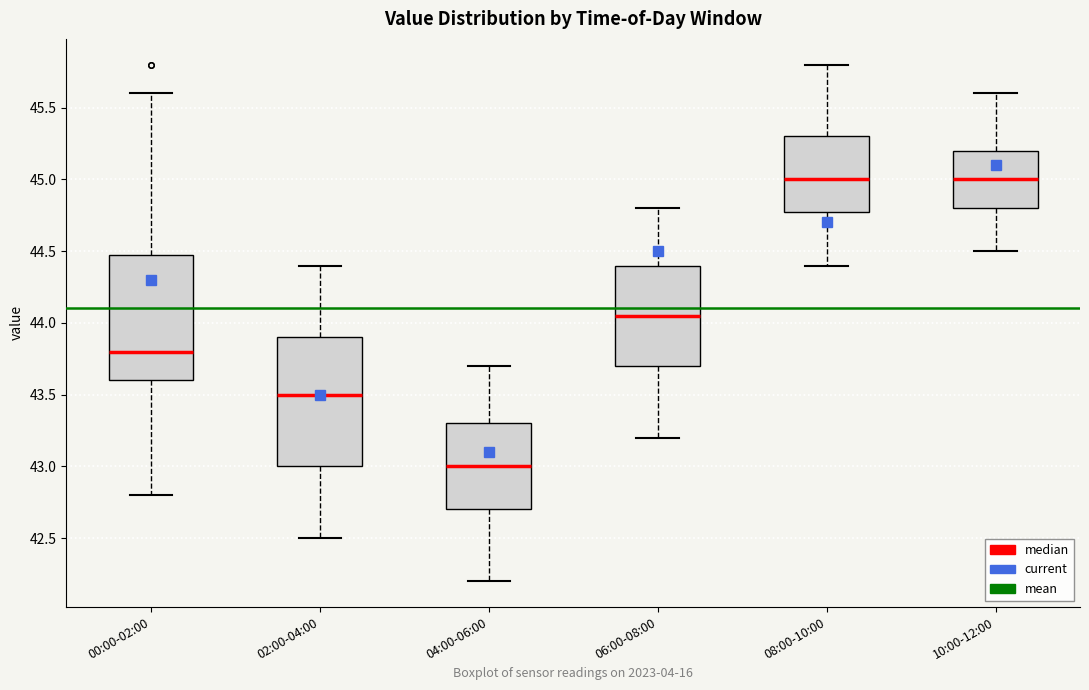

Reading left to right, transcribe this box plot: for each box, give where its median line is, the range the box spans, and where its two whiskers end, as read against the y-axis. The values are not printed on the chart, so give them approximately, as read against the axis.

00:00-02:00: median 43.80, box 43.60 to 44.50, whiskers 42.80 to 45.60
02:00-04:00: median 43.50, box 43.00 to 43.90, whiskers 42.50 to 44.40
04:00-06:00: median 43.00, box 42.70 to 43.30, whiskers 42.20 to 43.70
06:00-08:00: median 44.05, box 43.70 to 44.40, whiskers 43.20 to 44.80
08:00-10:00: median 45.00, box 44.80 to 45.30, whiskers 44.40 to 45.80
10:00-12:00: median 45.00, box 44.80 to 45.20, whiskers 44.50 to 45.60